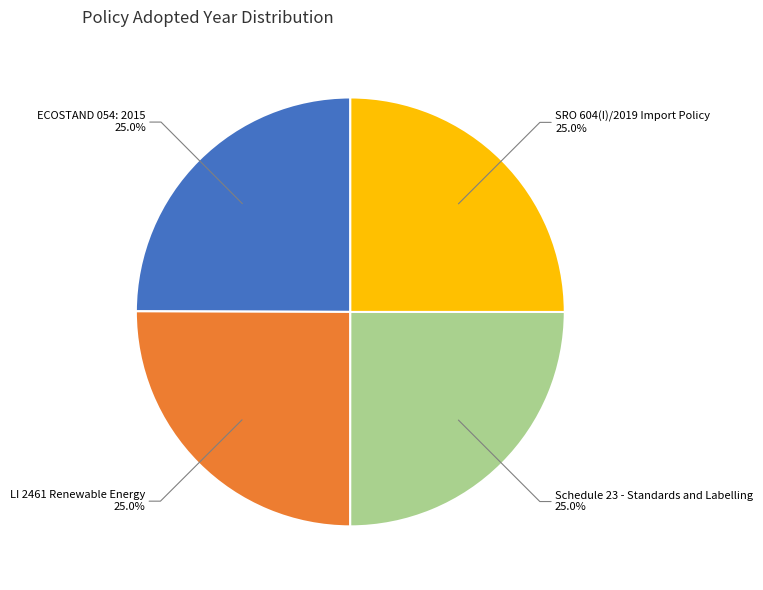

What percentage is the SRO 604(I)/2019 Import Policy slice, to the nearest percent?

25%